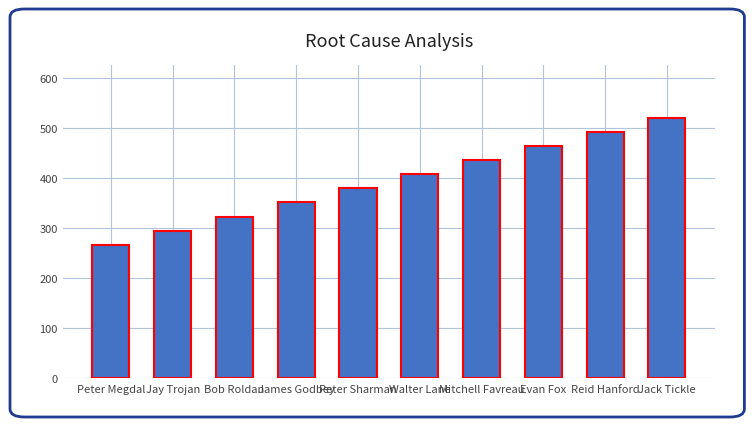

How many distinct data groups are displayed?

1